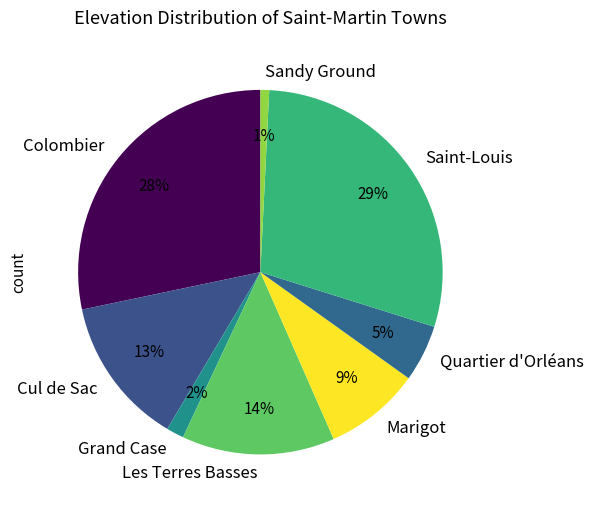

How many slices are in this pie chart?

8